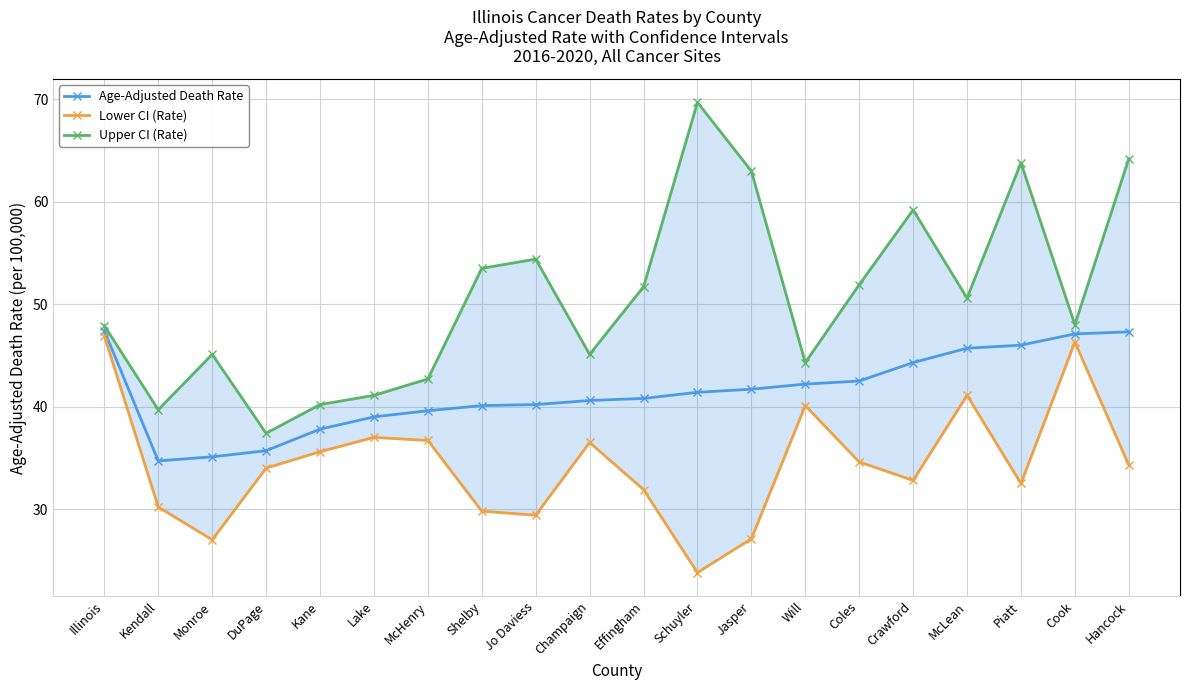

What is the highest value of the Age-Adjusted Death Rate series?

47.4